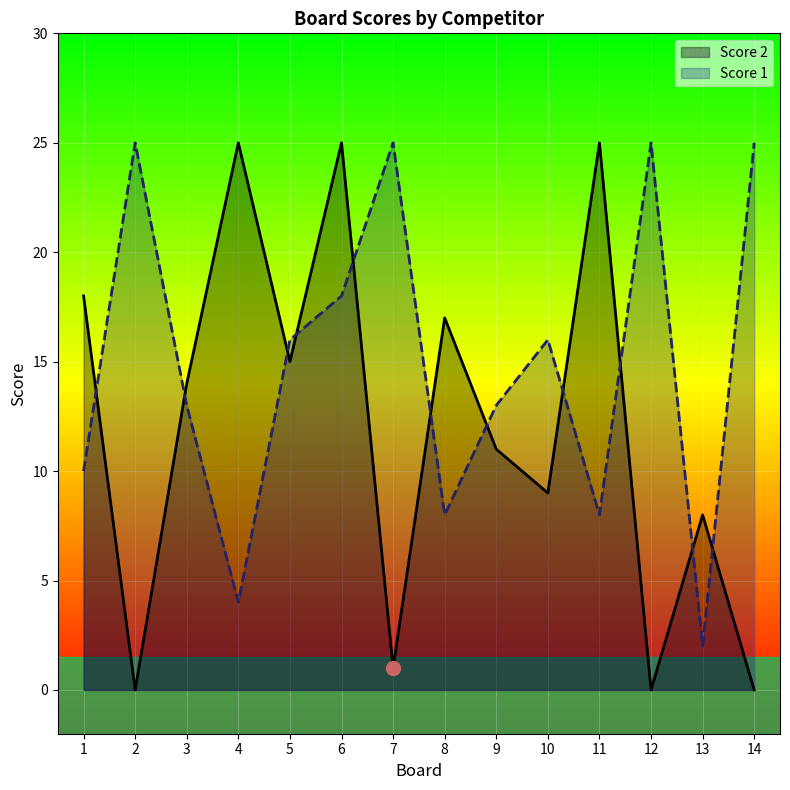

In Score 1, how many points are higher than both neighbors (excluding endpoints)?

4